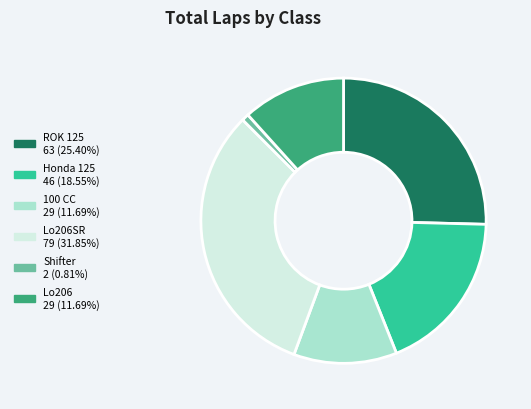

Is there any slice that represents more than half of the pie?

No